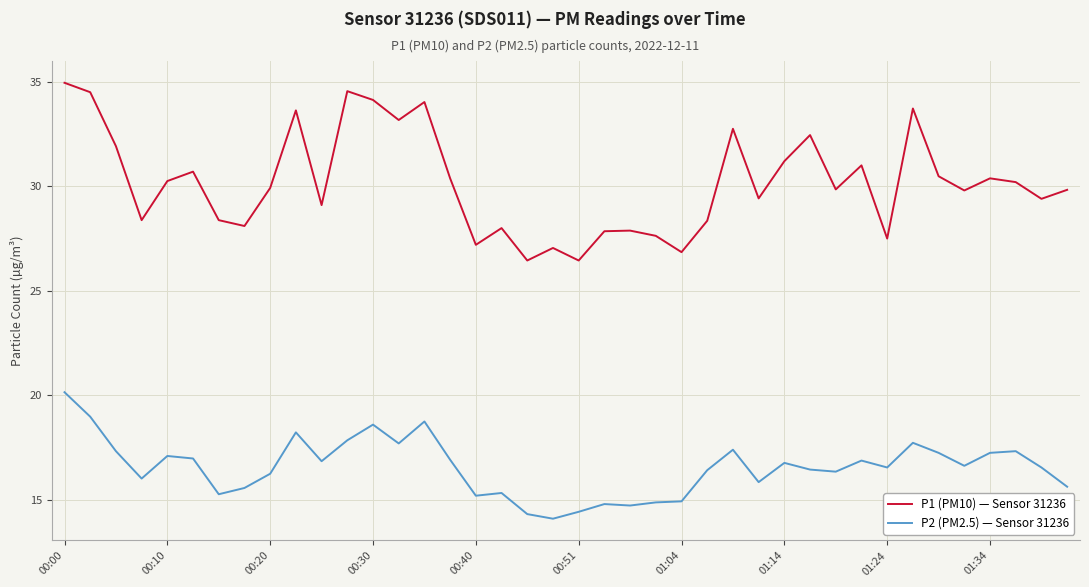

Does the chart display data point markers on the line(s)?

No